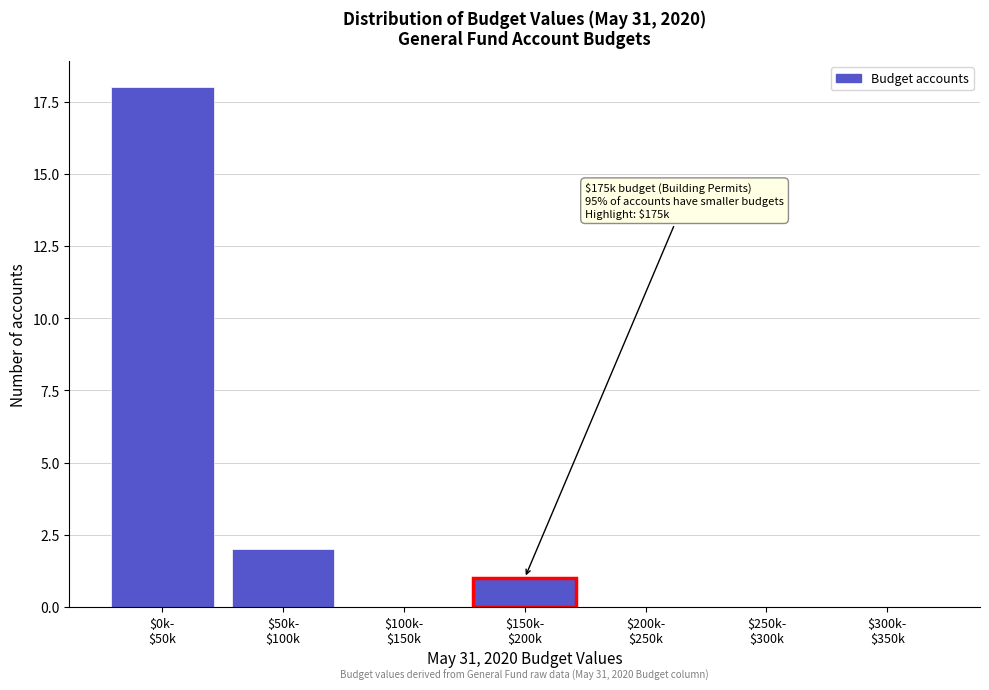

What is the greatest value displayed?

18